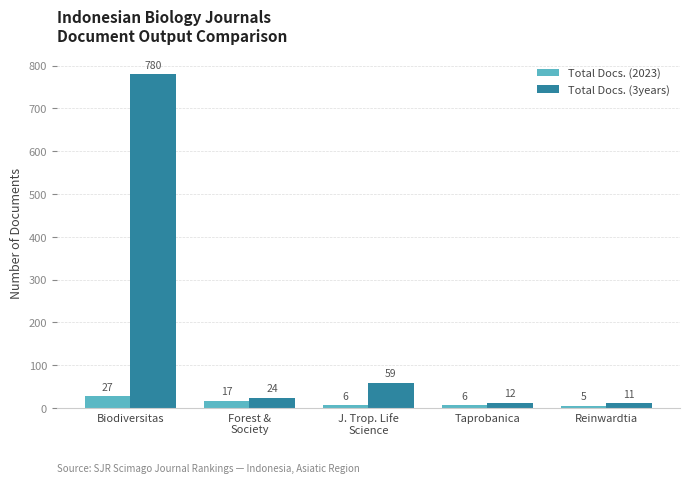

Reading left to right, list all the values displayed in this chart.

Total Docs. (2023): Biodiversitas=27	Forest &
Society=17	J. Trop. Life
Science=6	Taprobanica=6	Reinwardtia=5
Total Docs. (3years): Biodiversitas=780	Forest &
Society=24	J. Trop. Life
Science=59	Taprobanica=12	Reinwardtia=11